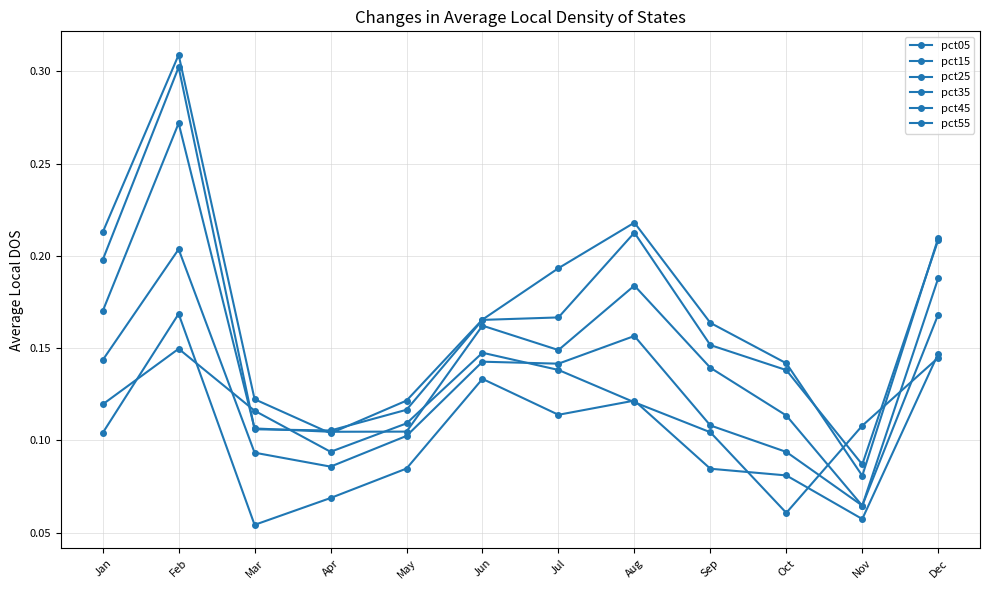

Rank the series at Jan from highest to lowest value.

pct55, pct45, pct35, pct25, pct05, pct15